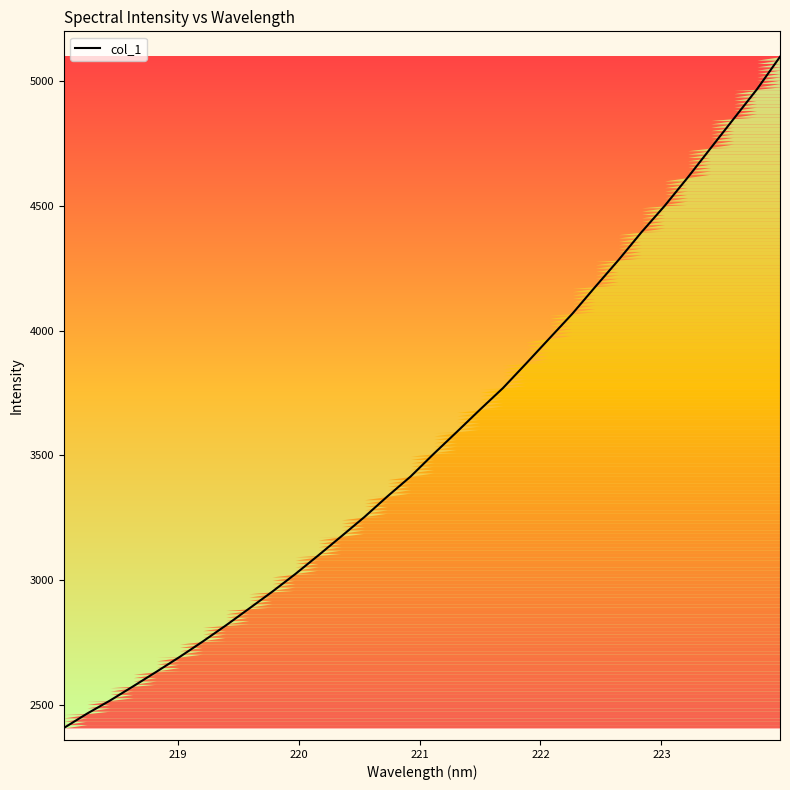

Does the chart display data point markers on the line(s)?

No